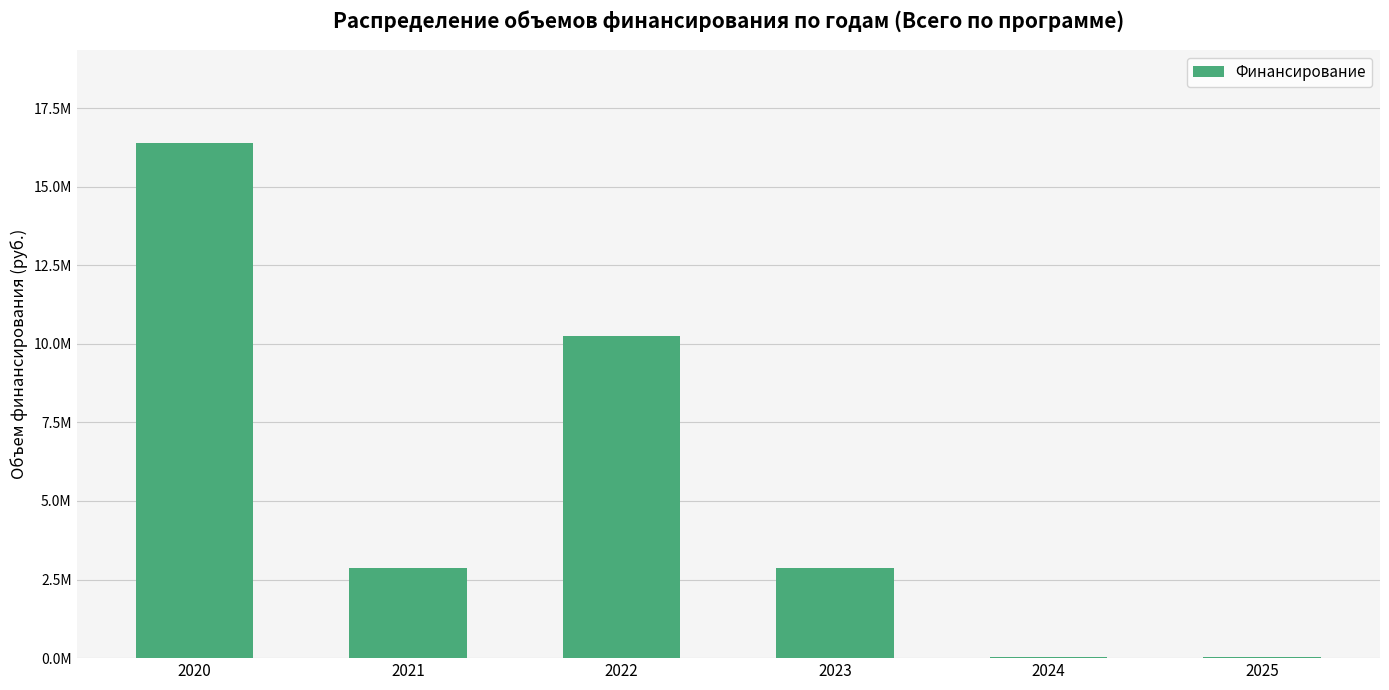

What is the value of the 2nd bar from the left?

2875150.0